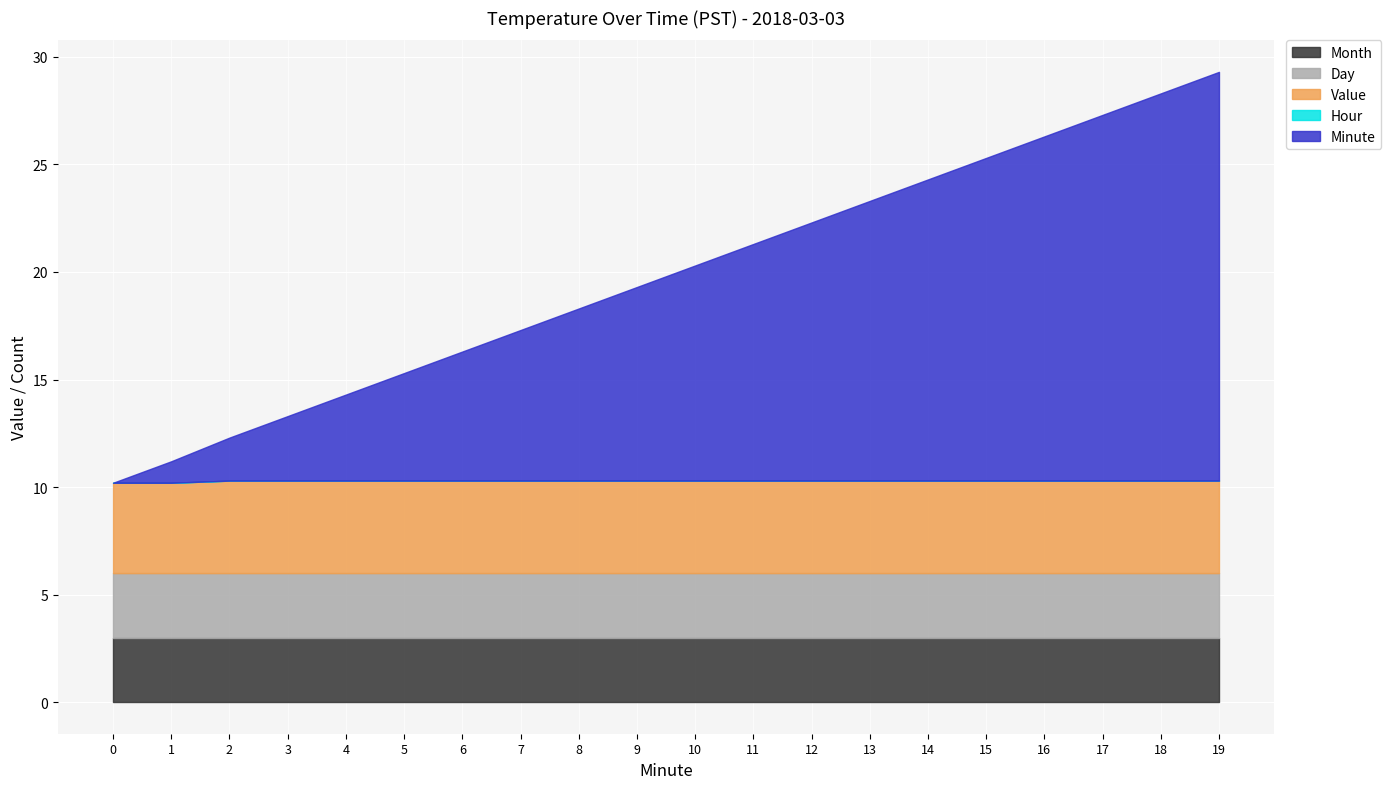

What is the difference between the highest and lowest values at 16?

16.0